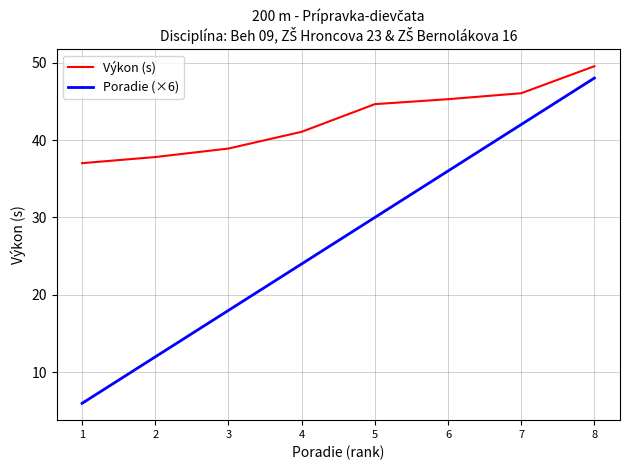

Reading left to right, list all the values displayed in this chart.

Výkon (s): 1=37.0	2=37.8	3=38.9	4=41.1	5=44.6	6=45.3	7=46.0	8=49.5
Poradie (×6): 1=6.0	2=12.0	3=18.0	4=24.0	5=30.0	6=36.0	7=42.0	8=48.0